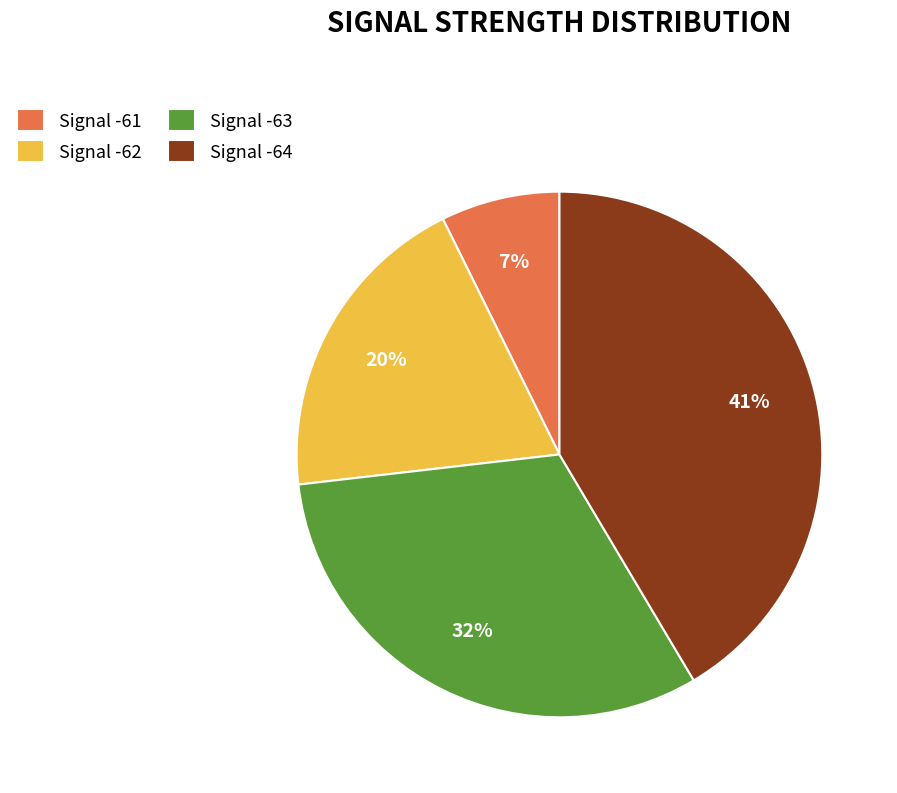

Is there a majority slice in this chart?

No